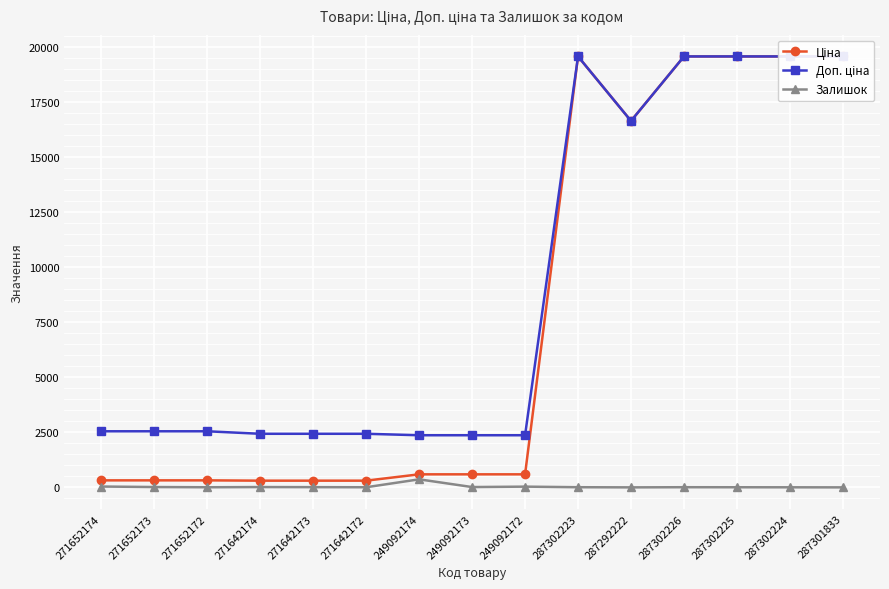

Which series has the largest range (max minus min)?

Ціна